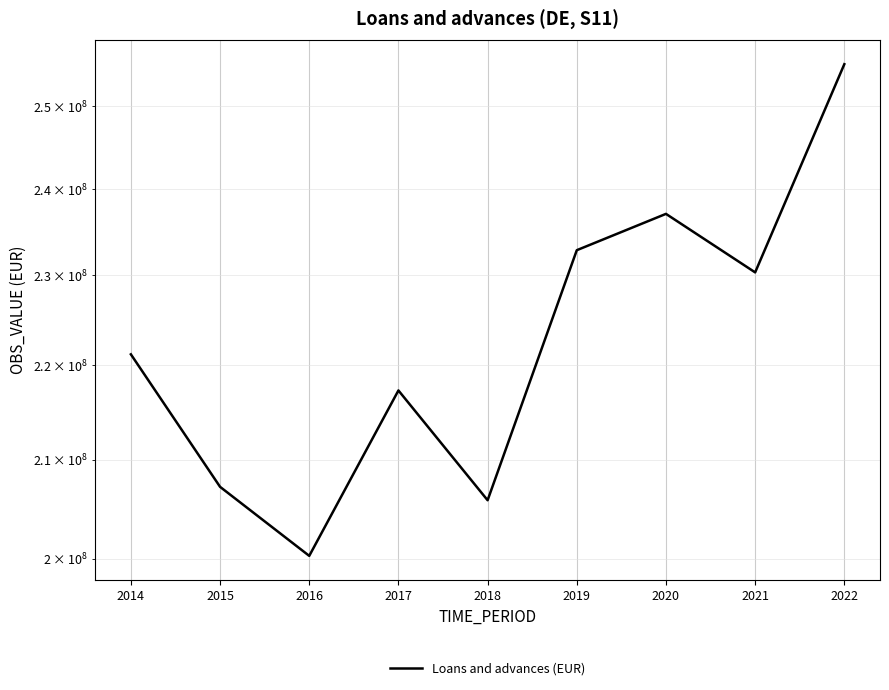

Where does the data first go above 221199322?

2019